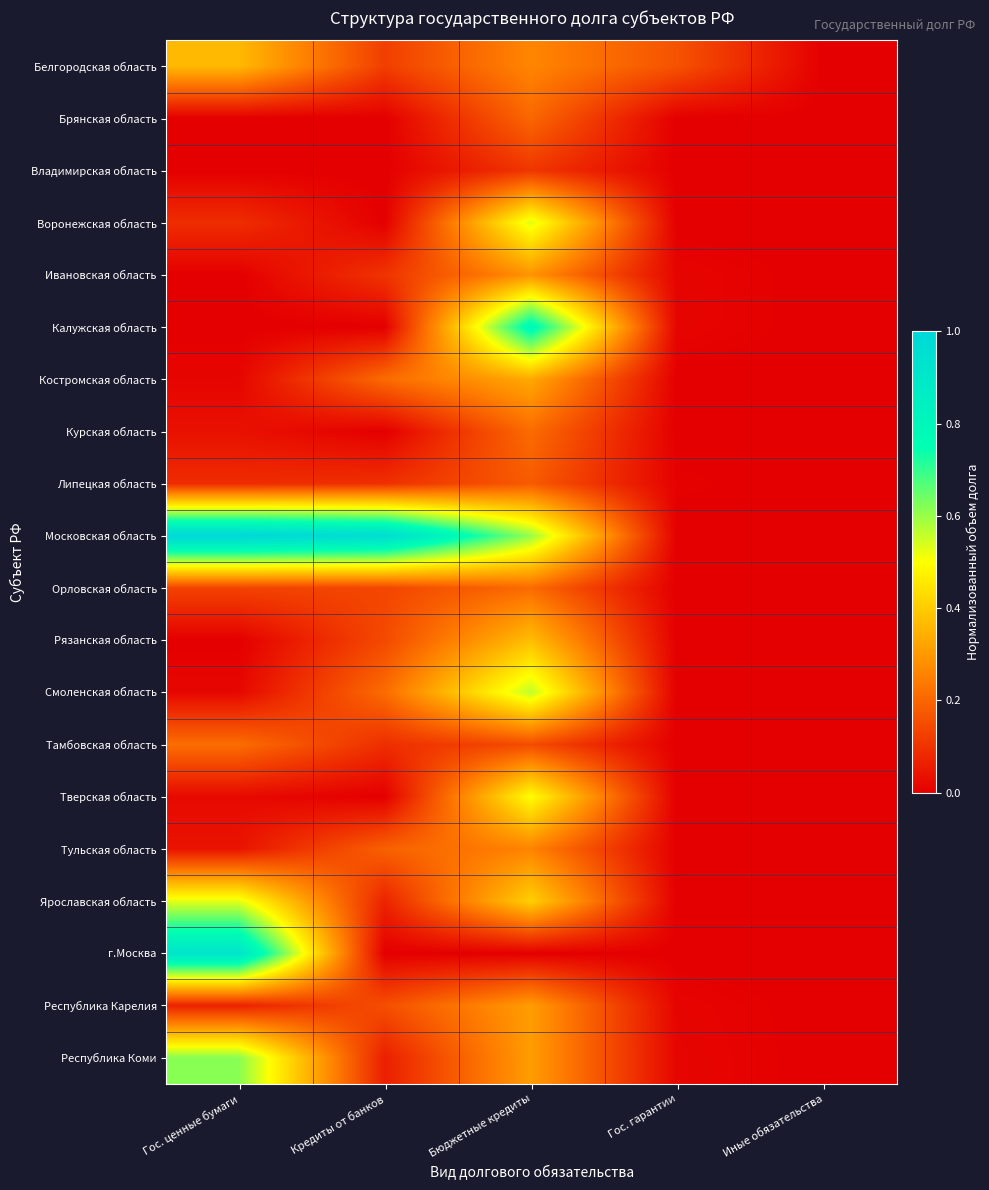

Reading left to right, transcribe all the data shown in this chart.

Белгородская область: Гос. ценные бумаги=0.4	Кредиты от банков=0.1	Бюджетные кредиты=0.3	Гос. гарантии=0.2	Иные обязательства=0.0
Брянская область: Гос. ценные бумаги=0.0	Кредиты от банков=0.0	Бюджетные кредиты=0.2	Гос. гарантии=0.0	Иные обязательства=0.0
Владимирская область: Гос. ценные бумаги=0.0	Кредиты от банков=0.0	Бюджетные кредиты=0.1	Гос. гарантии=0.0	Иные обязательства=0.0
Воронежская область: Гос. ценные бумаги=0.1	Кредиты от банков=0.0	Бюджетные кредиты=0.5	Гос. гарантии=0.0	Иные обязательства=0.0
Ивановская область: Гос. ценные бумаги=0.0	Кредиты от банков=0.1	Бюджетные кредиты=0.3	Гос. гарантии=0.0	Иные обязательства=0.0
Калужская область: Гос. ценные бумаги=0.0	Кредиты от банков=0.0	Бюджетные кредиты=0.8	Гос. гарантии=0.0	Иные обязательства=0.0
Костромская область: Гос. ценные бумаги=0.0	Кредиты от банков=0.2	Бюджетные кредиты=0.3	Гос. гарантии=0.0	Иные обязательства=0.0
Курская область: Гос. ценные бумаги=0.0	Кредиты от банков=0.0	Бюджетные кредиты=0.2	Гос. гарантии=0.0	Иные обязательства=0.0
Липецкая область: Гос. ценные бумаги=0.1	Кредиты от банков=0.1	Бюджетные кредиты=0.2	Гос. гарантии=0.0	Иные обязательства=0.0
Московская область: Гос. ценные бумаги=1.0	Кредиты от банков=1.0	Бюджетные кредиты=0.6	Гос. гарантии=0.0	Иные обязательства=0.0
Орловская область: Гос. ценные бумаги=0.1	Кредиты от банков=0.1	Бюджетные кредиты=0.2	Гос. гарантии=0.0	Иные обязательства=0.0
Рязанская область: Гос. ценные бумаги=0.0	Кредиты от банков=0.1	Бюджетные кредиты=0.4	Гос. гарантии=0.0	Иные обязательства=0.0
Смоленская область: Гос. ценные бумаги=0.0	Кредиты от банков=0.2	Бюджетные кредиты=0.6	Гос. гарантии=0.0	Иные обязательства=0.0
Тамбовская область: Гос. ценные бумаги=0.2	Кредиты от банков=0.1	Бюджетные кредиты=0.2	Гос. гарантии=0.0	Иные обязательства=0.0
Тверская область: Гос. ценные бумаги=0.0	Кредиты от банков=0.0	Бюджетные кредиты=0.5	Гос. гарантии=0.0	Иные обязательства=0.0
Тульская область: Гос. ценные бумаги=0.0	Кредиты от банков=0.2	Бюджетные кредиты=0.3	Гос. гарантии=0.0	Иные обязательства=0.0
Ярославская область: Гос. ценные бумаги=0.5	Кредиты от банков=0.1	Бюджетные кредиты=0.4	Гос. гарантии=0.0	Иные обязательства=0.0
г.Москва: Гос. ценные бумаги=0.9	Кредиты от банков=0.0	Бюджетные кредиты=0.0	Гос. гарантии=0.0	Иные обязательства=0.0
Республика Карелия: Гос. ценные бумаги=0.1	Кредиты от банков=0.2	Бюджетные кредиты=0.3	Гос. гарантии=0.0	Иные обязательства=0.0
Республика Коми: Гос. ценные бумаги=0.6	Кредиты от банков=0.1	Бюджетные кредиты=0.3	Гос. гарантии=0.0	Иные обязательства=0.0